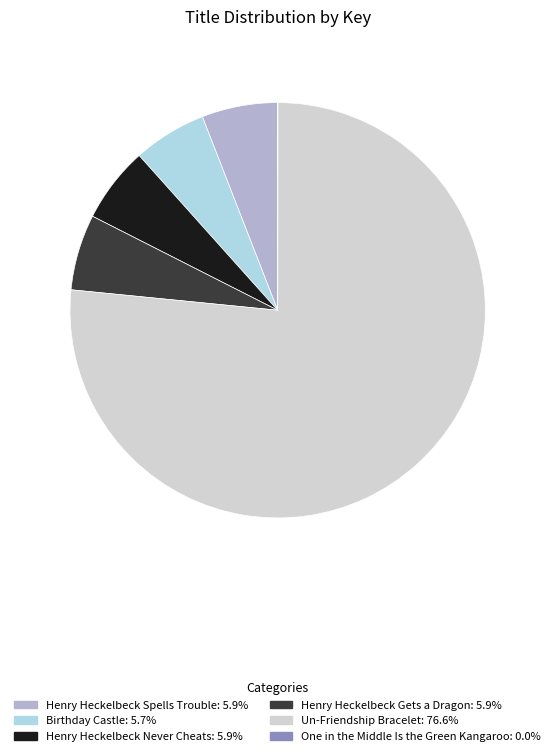

Approximately how many times larger is the value at Henry Heckelbeck Spells Trouble: 5.9% compared to Henry Heckelbeck Gets a Dragon: 5.9%?

1.0